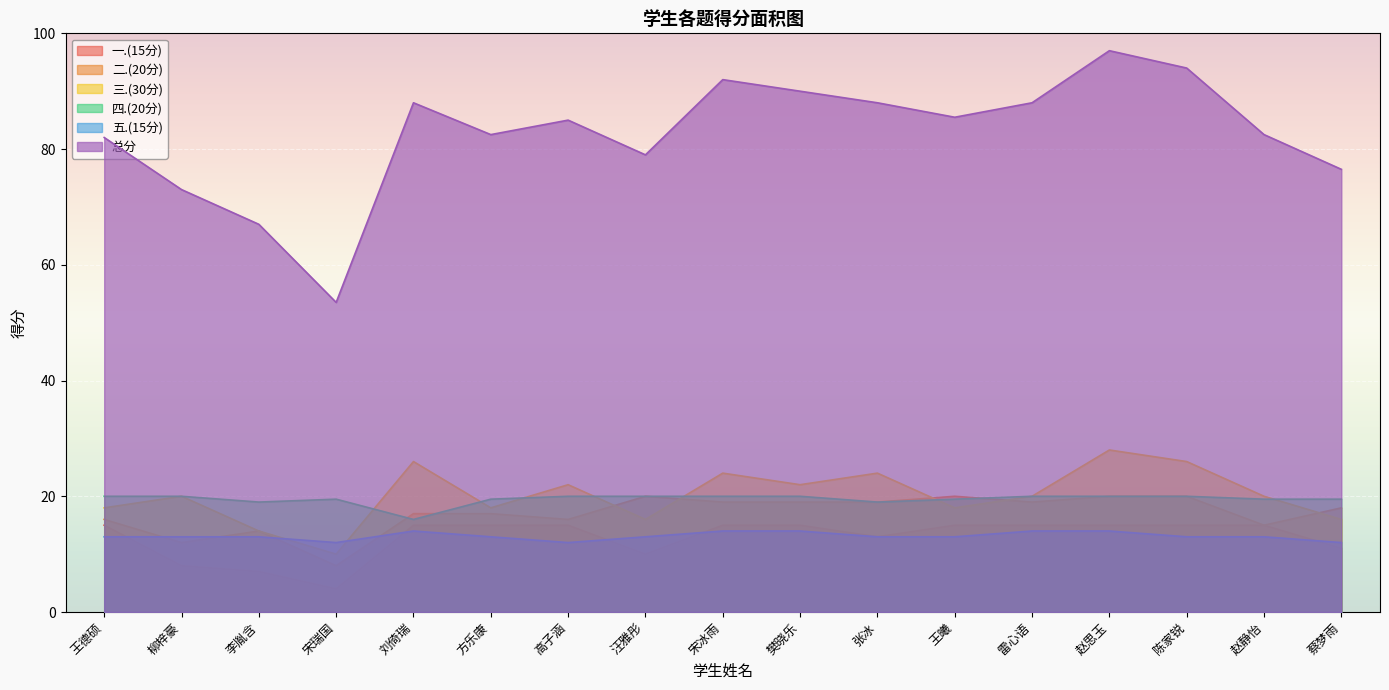

Does the chart display data point markers on the line(s)?

No